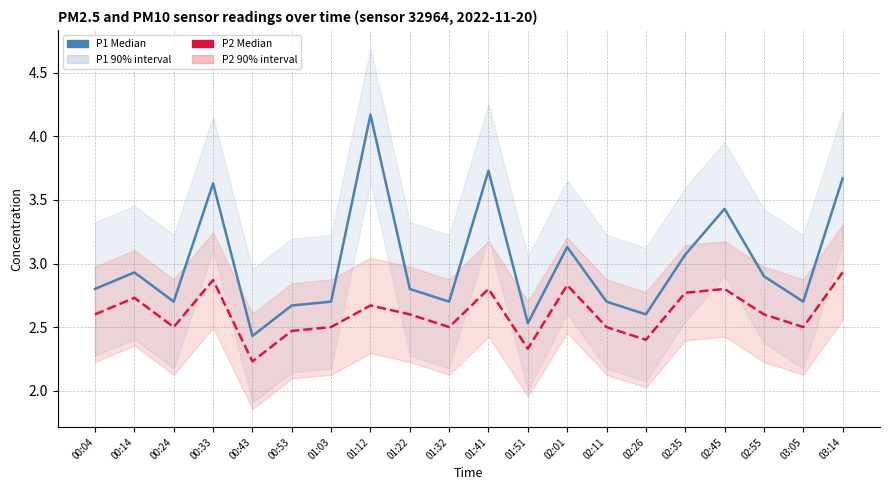

Reading right to left, list all the values displayed in this chart.

P1 (PM10): 03:14=3.7	03:05=2.7	02:55=2.9	02:45=3.4	02:35=3.1	02:26=2.6	02:11=2.7	02:01=3.1	01:51=2.5	01:41=3.7	01:32=2.7	01:22=2.8	01:12=4.2	01:03=2.7	00:53=2.7	00:43=2.4	00:33=3.6	00:24=2.7	00:14=2.9	00:04=2.8
P2 (PM2.5): 03:14=2.9	03:05=2.5	02:55=2.6	02:45=2.8	02:35=2.8	02:26=2.4	02:11=2.5	02:01=2.8	01:51=2.3	01:41=2.8	01:32=2.5	01:22=2.6	01:12=2.7	01:03=2.5	00:53=2.5	00:43=2.2	00:33=2.9	00:24=2.5	00:14=2.7	00:04=2.6